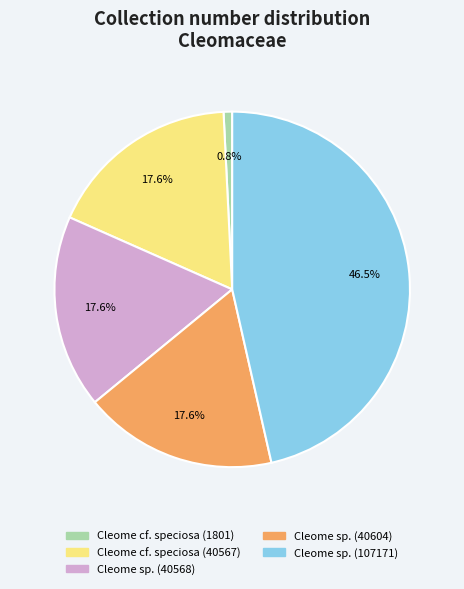

Do Cleome cf. speciosa (1801) and Cleome cf. speciosa (40567) together represent more than half of the pie?

No